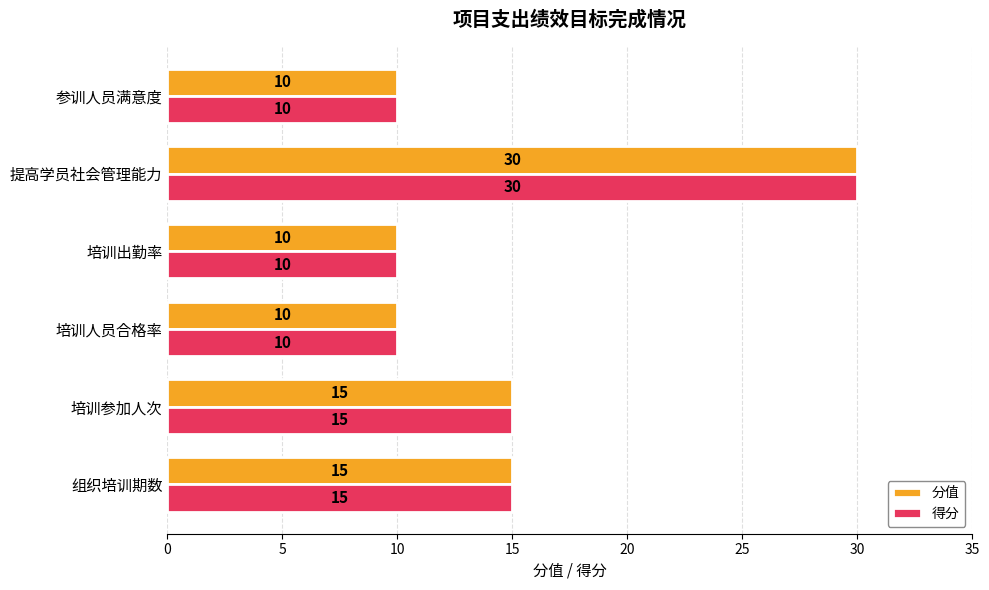

Is it true that 分值 equals 17 at 参训人员满意度?

False